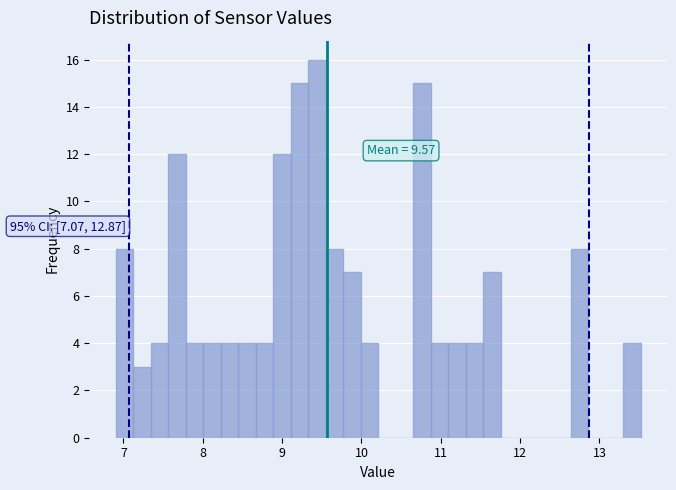

Read against the x-axis, roughly where is the centre of the tallest bar?

9.4